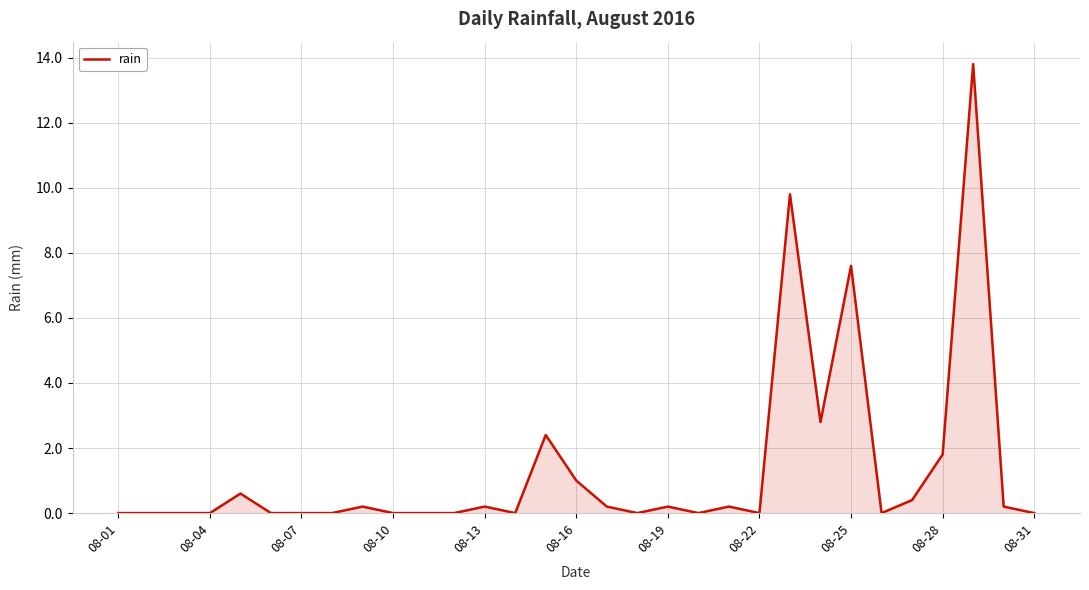

What is the greatest value displayed?

13.8